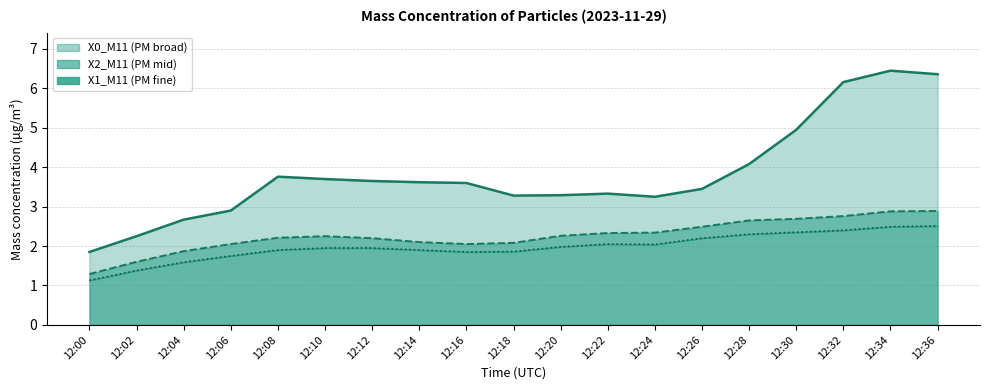

Count the number of categories in the chart.

19